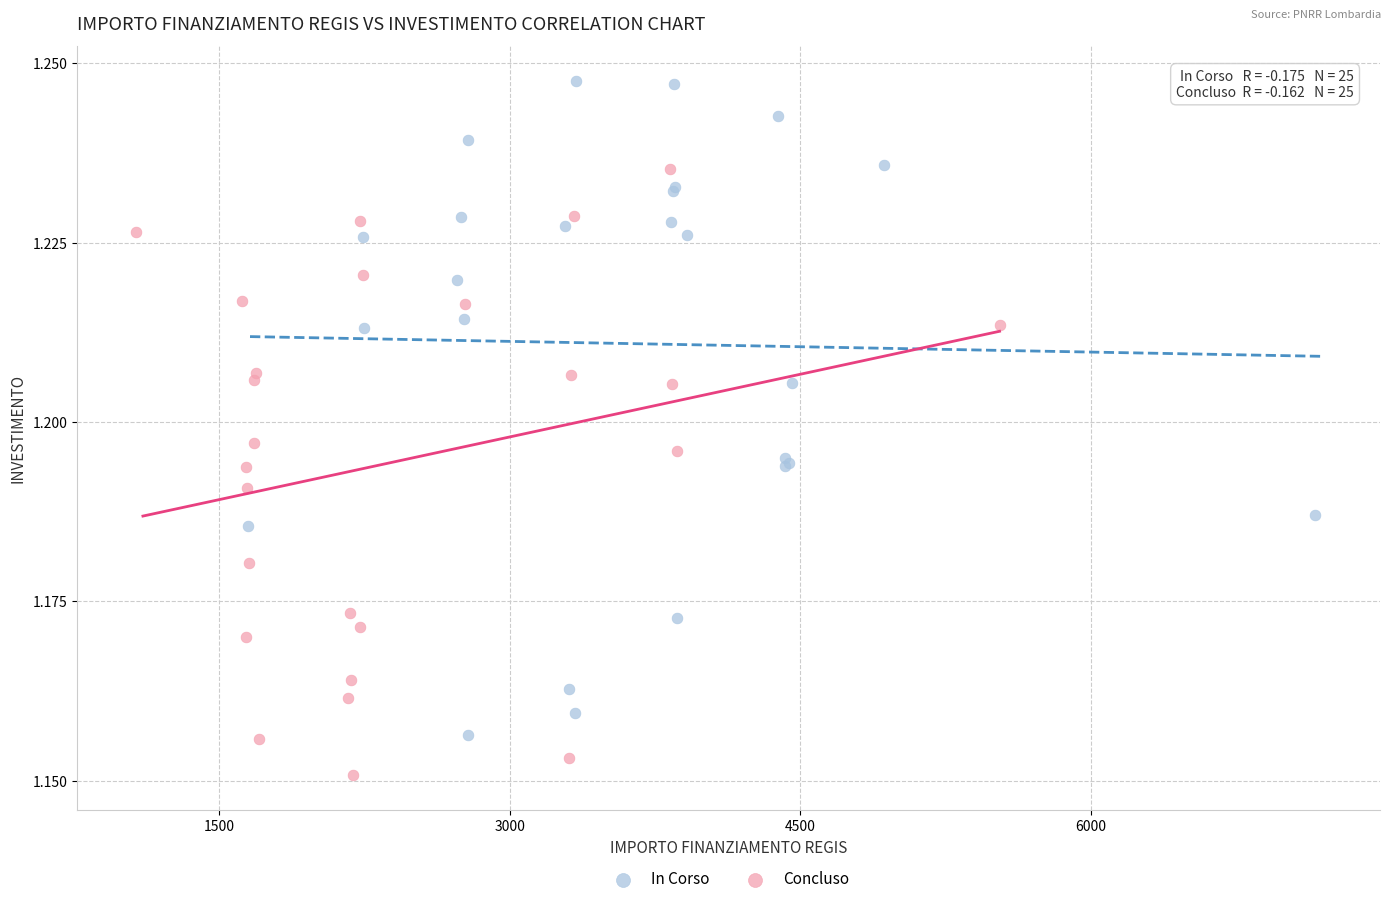

Which series has the largest Y range (max minus min)?

In Corso